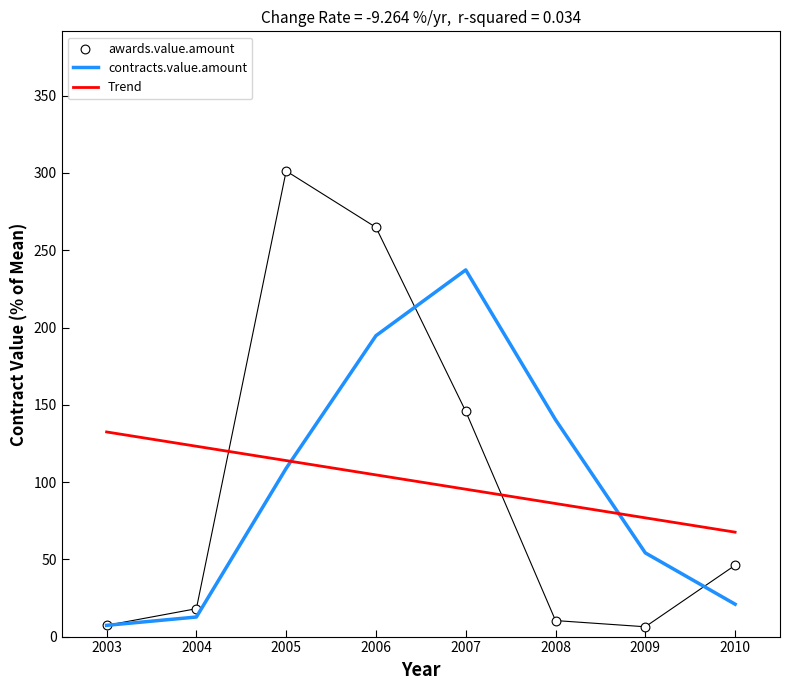

Which series reaches the maximum Y coordinate?

awards.value.amount